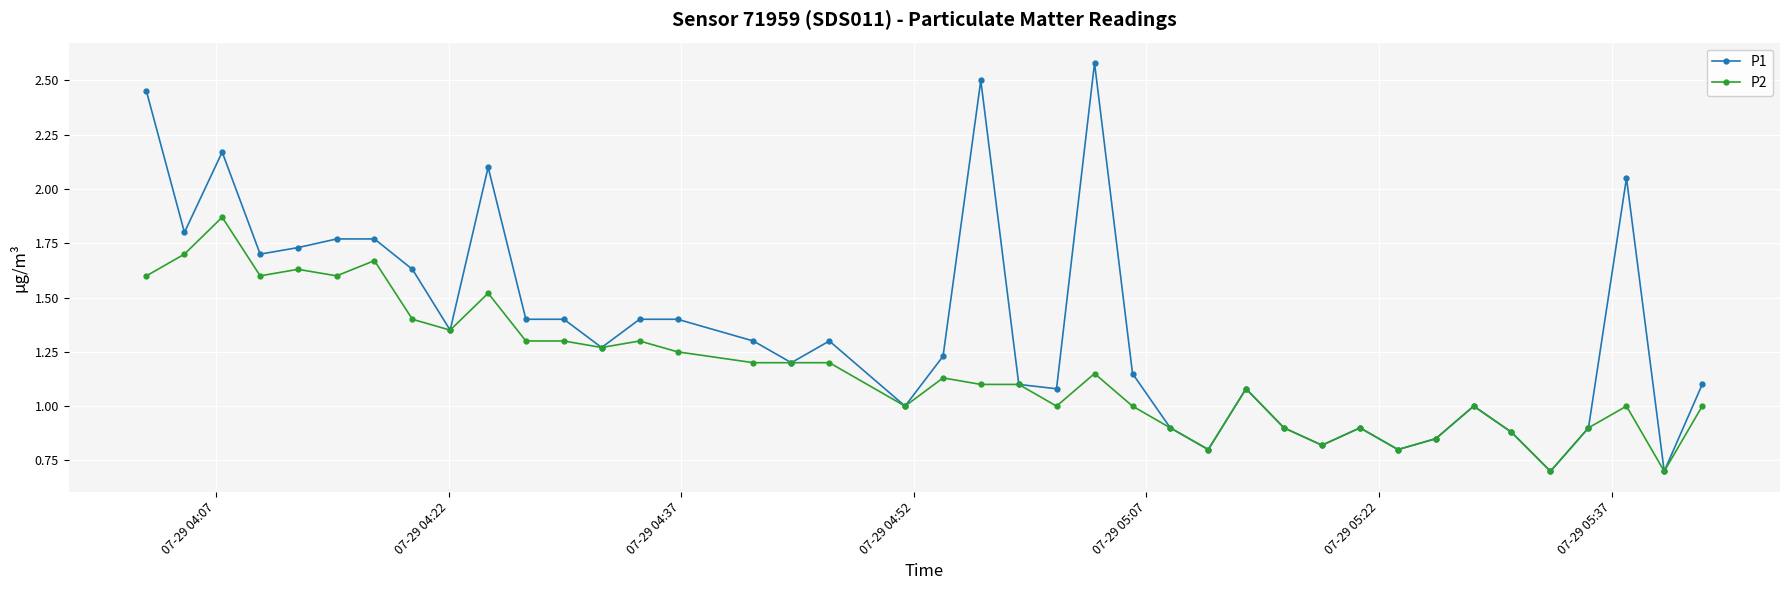

How many lines are shown in the chart?

2